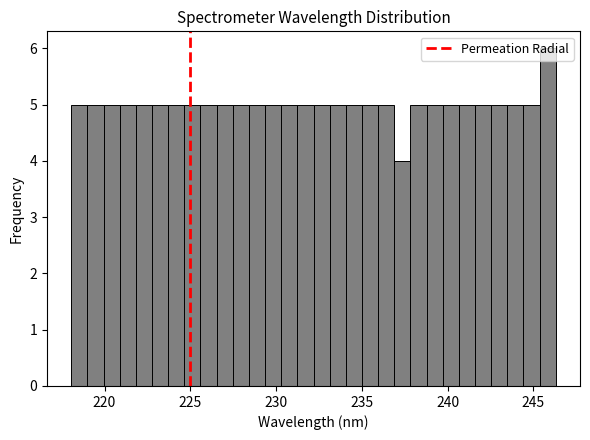

Read against the x-axis, roughly where is the centre of the tallest bar?

246.0